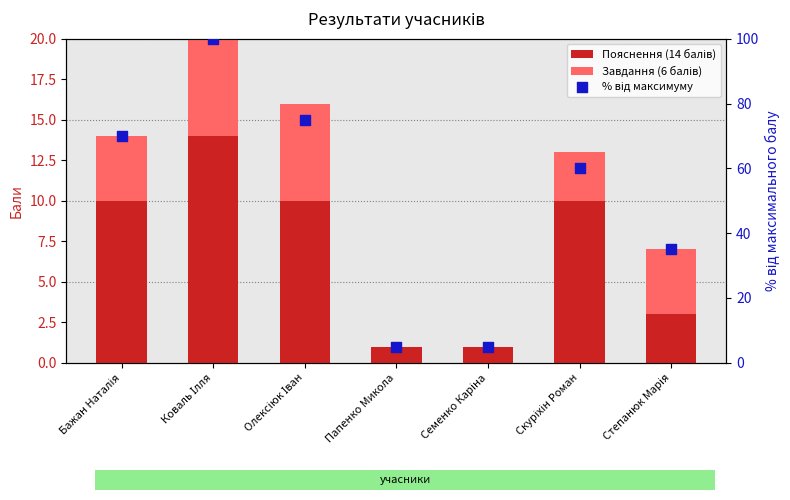

What is the total value across all series at Семенко Каріна?

6